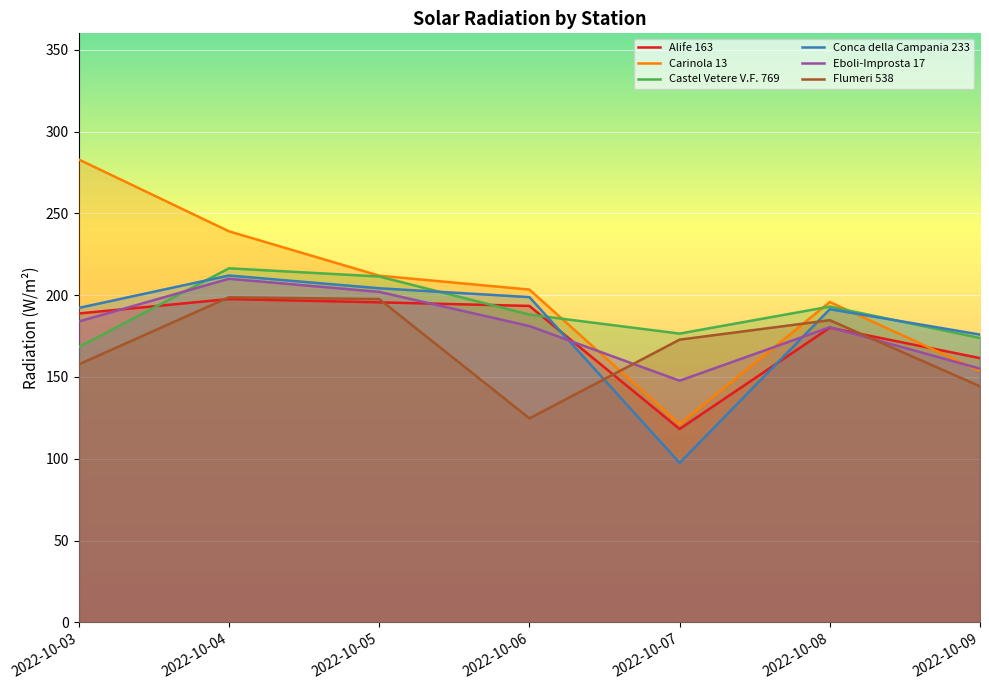

Reading left to right, what are all the values shown in this chart?

Alife 163: 188.8	197.6	195.6	193.4	118.2	180.1	161.5
Carinola 13: 282.9	239.0	211.9	203.4	121.1	195.8	153.7
Castel Vetere V.F. 769: 168.3	216.4	211.4	188.1	176.5	193.0	173.8
Conca della Campania 233: 192.2	212.0	204.2	198.8	97.5	191.4	175.9
Eboli-Improsta 17: 183.9	210.0	202.0	181.1	147.7	180.4	155.1
Flumeri 538: 157.7	198.7	197.6	124.7	172.8	184.7	144.3